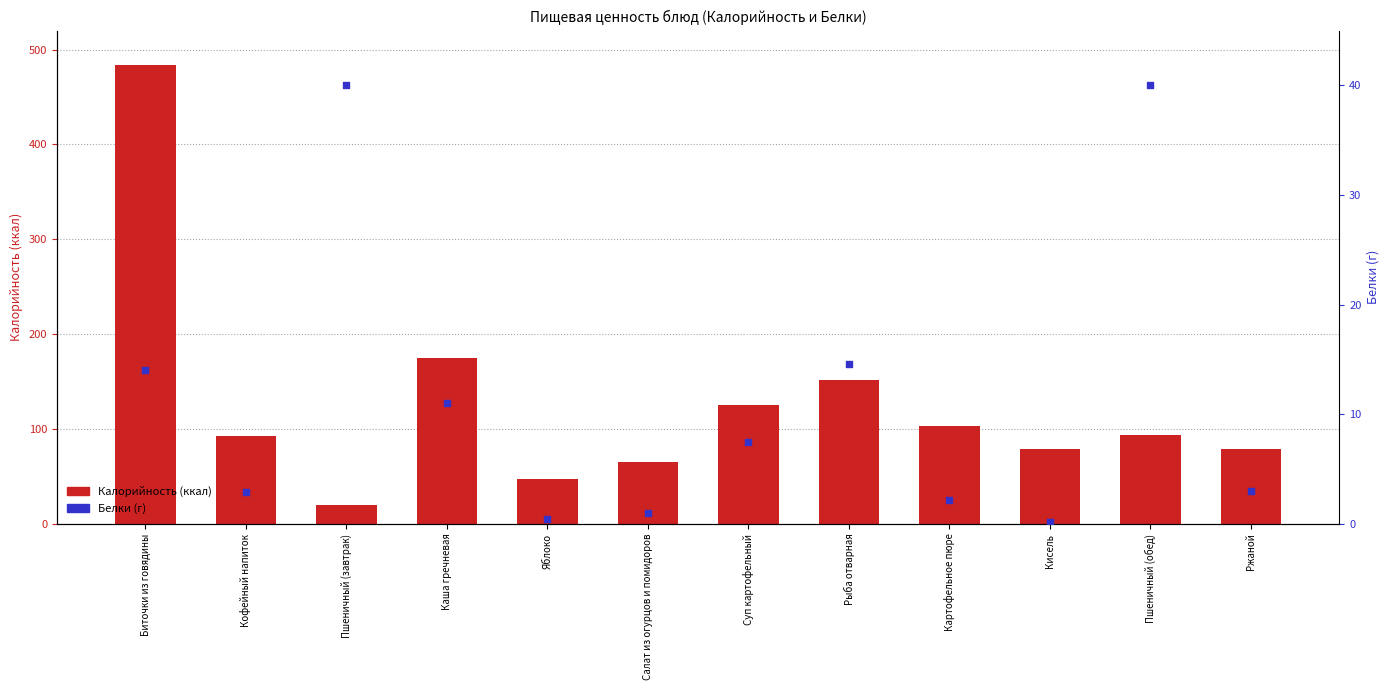

Which series contains the lowest Y value?

Белки